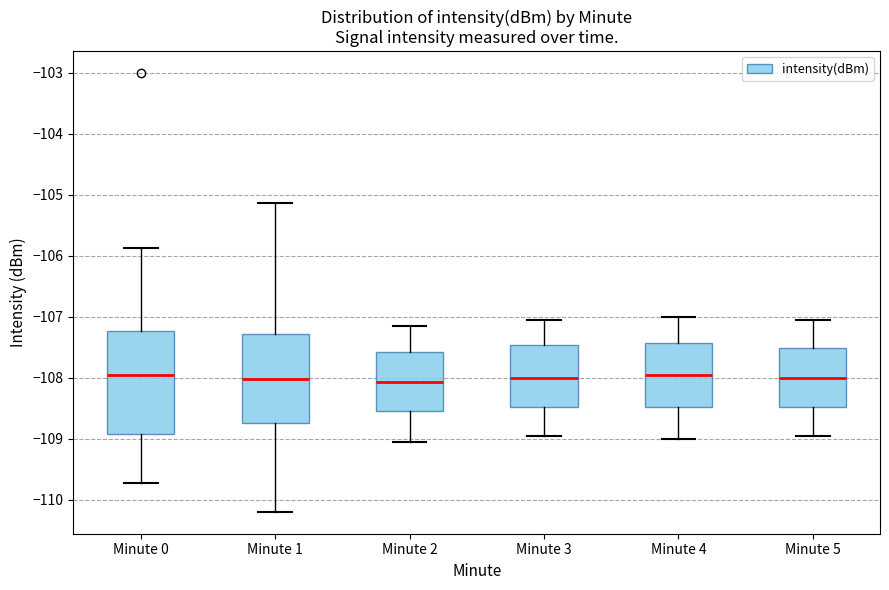

Reading left to right, read every box against the y-axis: the position of its median line, the range the box covers, and the ends of its whiskers. The values are not printed on the chart, so give them approximately, as read against the axis.

Minute 0: median -107.9, box -108.9 to -107.2, whiskers -109.7 to -105.9
Minute 1: median -108.0, box -108.7 to -107.3, whiskers -110.2 to -105.1
Minute 2: median -108.1, box -108.5 to -107.6, whiskers -109.0 to -107.1
Minute 3: median -108.0, box -108.5 to -107.5, whiskers -108.9 to -107.0
Minute 4: median -107.9, box -108.5 to -107.4, whiskers -109.0 to -107.0
Minute 5: median -108.0, box -108.5 to -107.5, whiskers -108.9 to -107.0